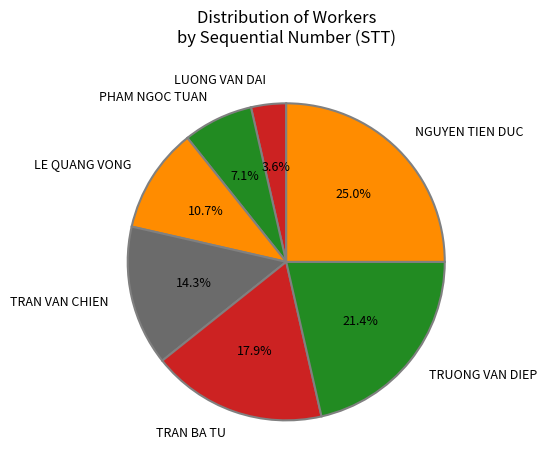

How many segments does this pie chart have?

7